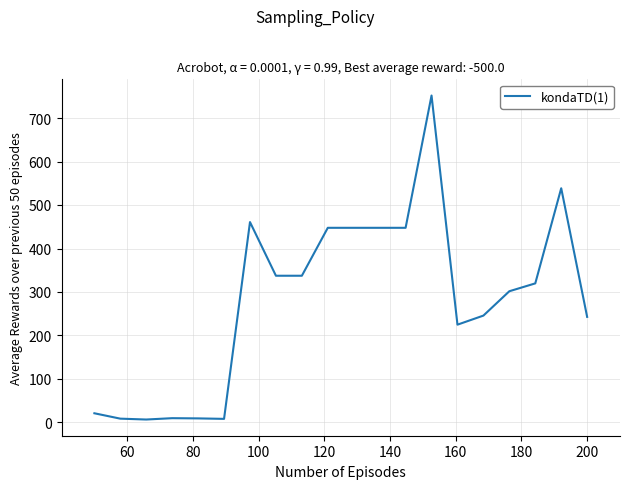

What is the greatest value displayed?

752.5